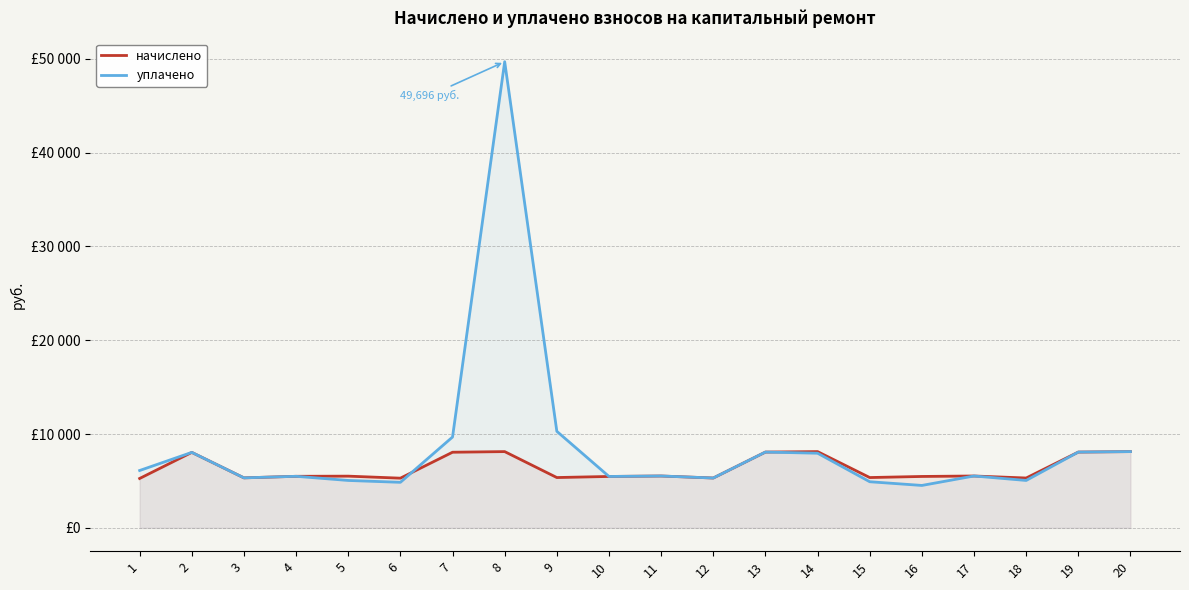

What is the value of the начислено point at the 1st from the left?

5266.1